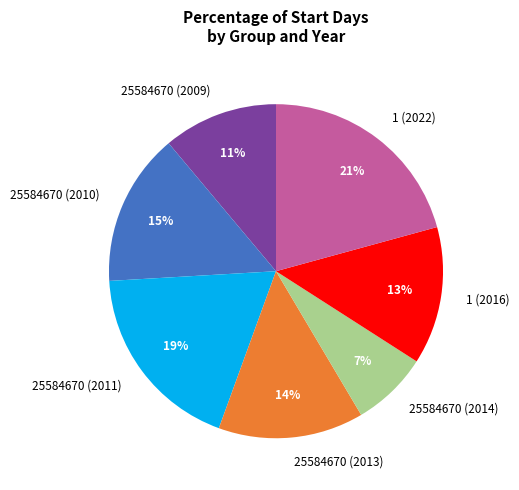

Combined, do 25584670 (2011) and 25584670 (2009) account for over 50%?

No